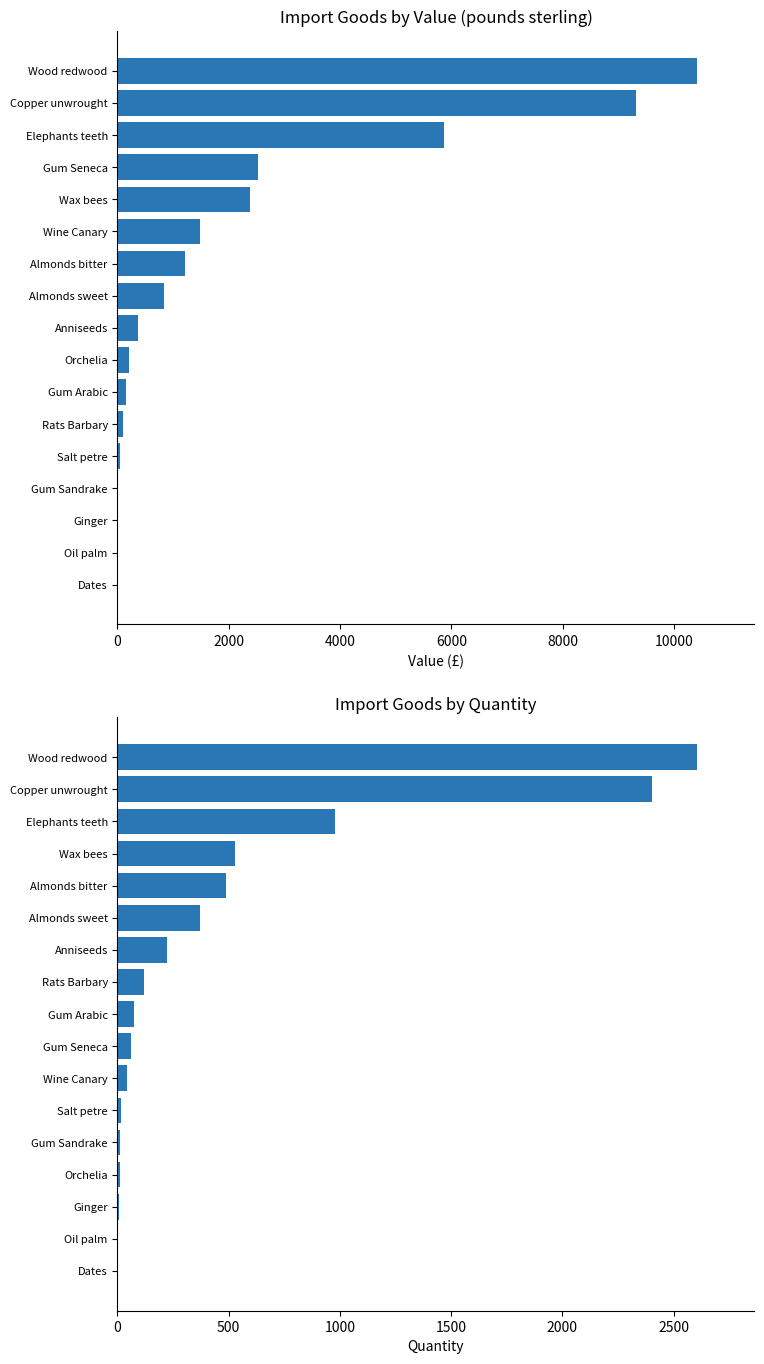

True or false: Value (pounds) has a value of 2781 at Elephants teeth.

False